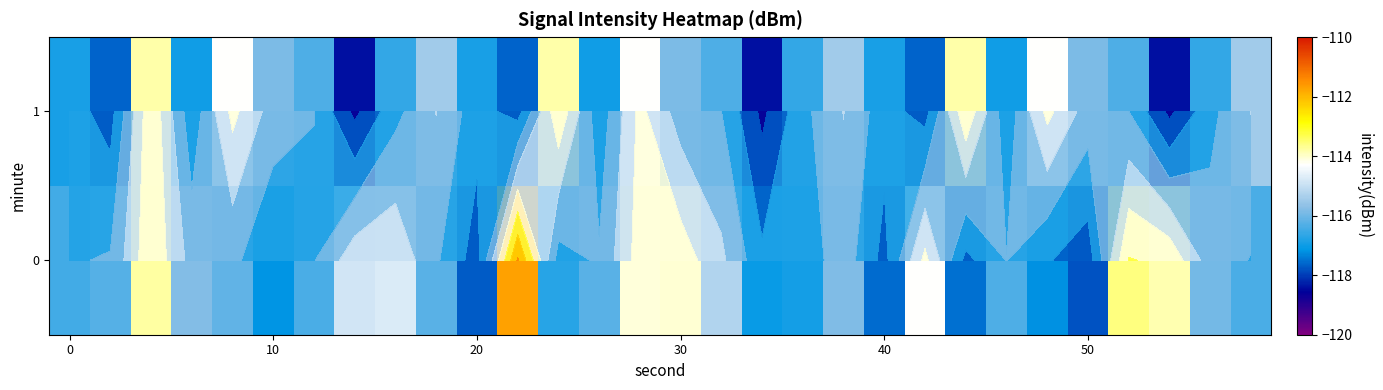

What is the difference between the second highest and second lowest values in the 0 series?

4.1